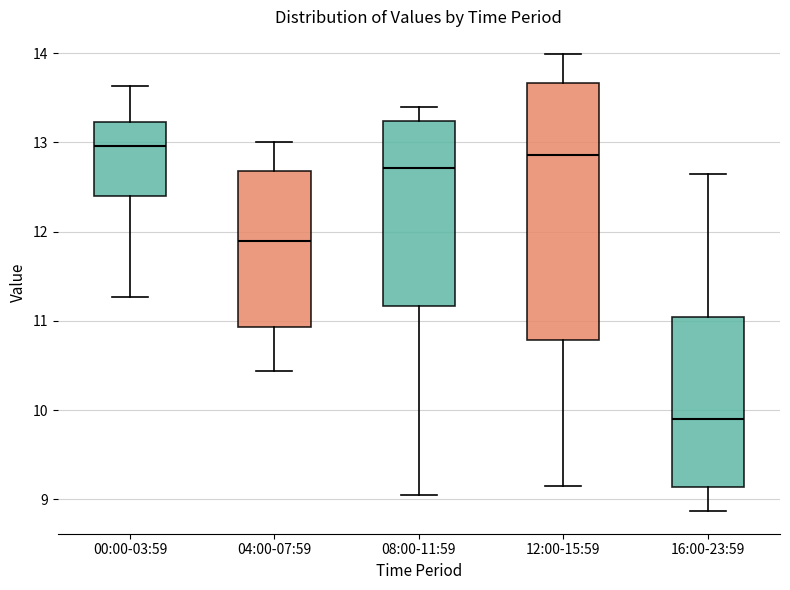

Reading left to right, read every box against the y-axis: the position of its median line, the range the box covers, and the ends of its whiskers. The values are not printed on the chart, so give them approximately, as read against the axis.

00:00-03:59: median 13.0, box 12.4 to 13.2, whiskers 11.3 to 13.6
04:00-07:59: median 11.9, box 10.9 to 12.7, whiskers 10.4 to 13.0
08:00-11:59: median 12.7, box 11.2 to 13.2, whiskers 9.1 to 13.4
12:00-15:59: median 12.9, box 10.8 to 13.7, whiskers 9.2 to 14.0
16:00-23:59: median 9.9, box 9.1 to 11.0, whiskers 8.9 to 12.7